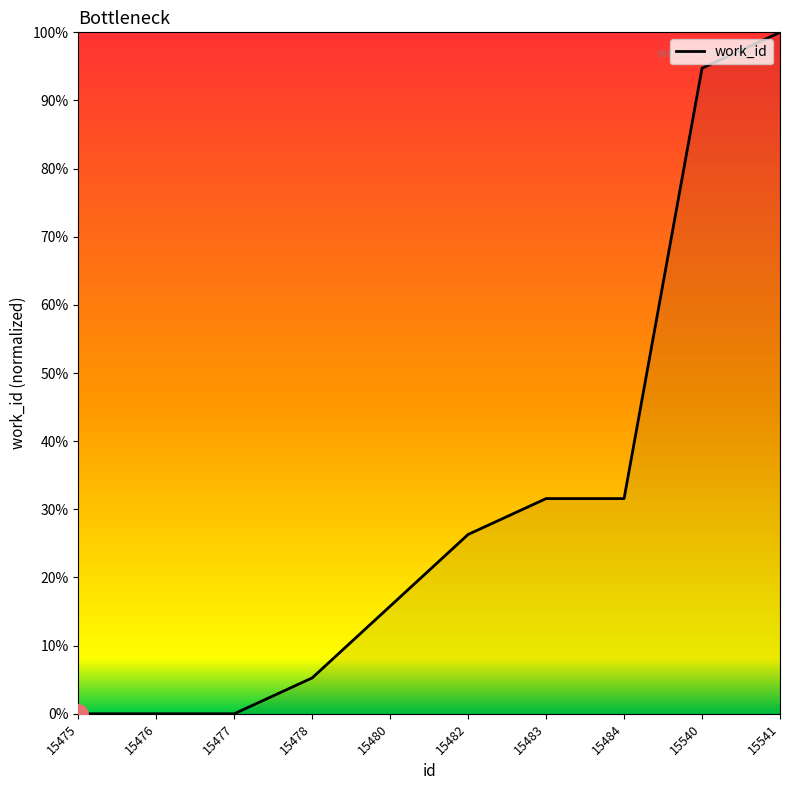

At which category does the chart reach its peak across all series?

15541